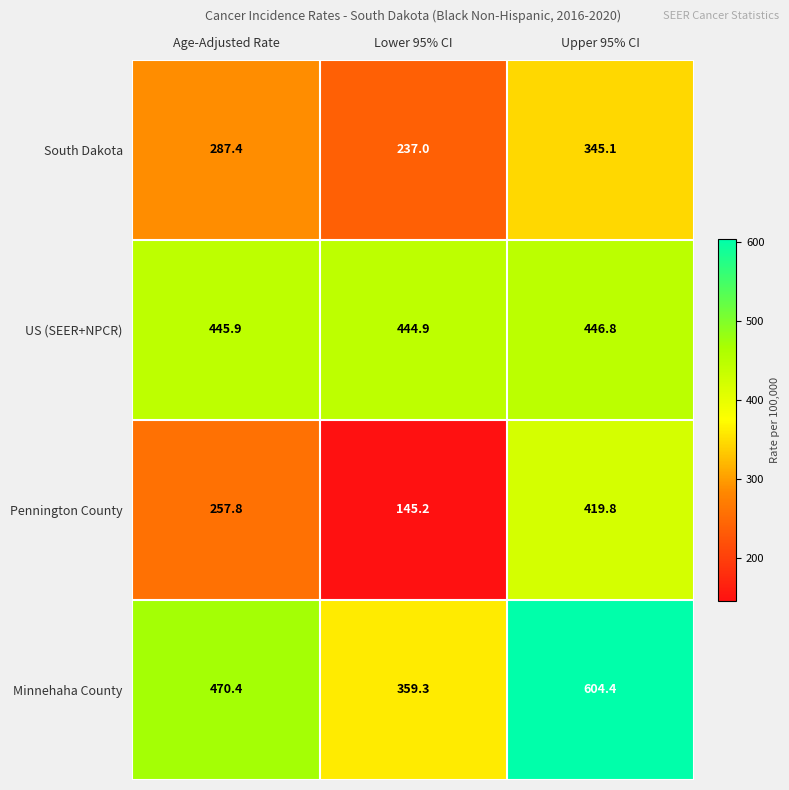

Which series has the largest total across all categories?

Minnehaha County